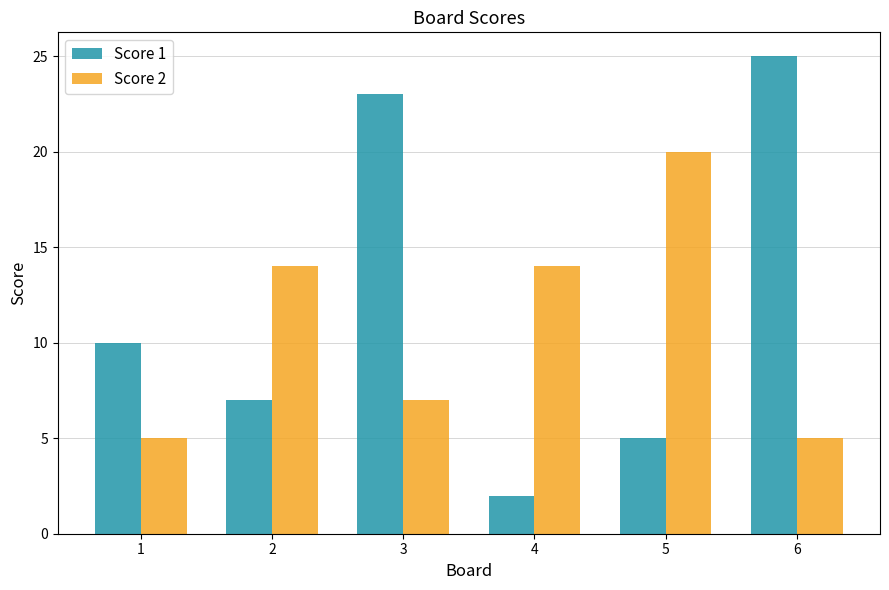

Reading right to left, what are all the values shown in this chart?

Score 1: 6=25	5=5	4=2	3=23	2=7	1=10
Score 2: 6=5	5=20	4=14	3=7	2=14	1=5